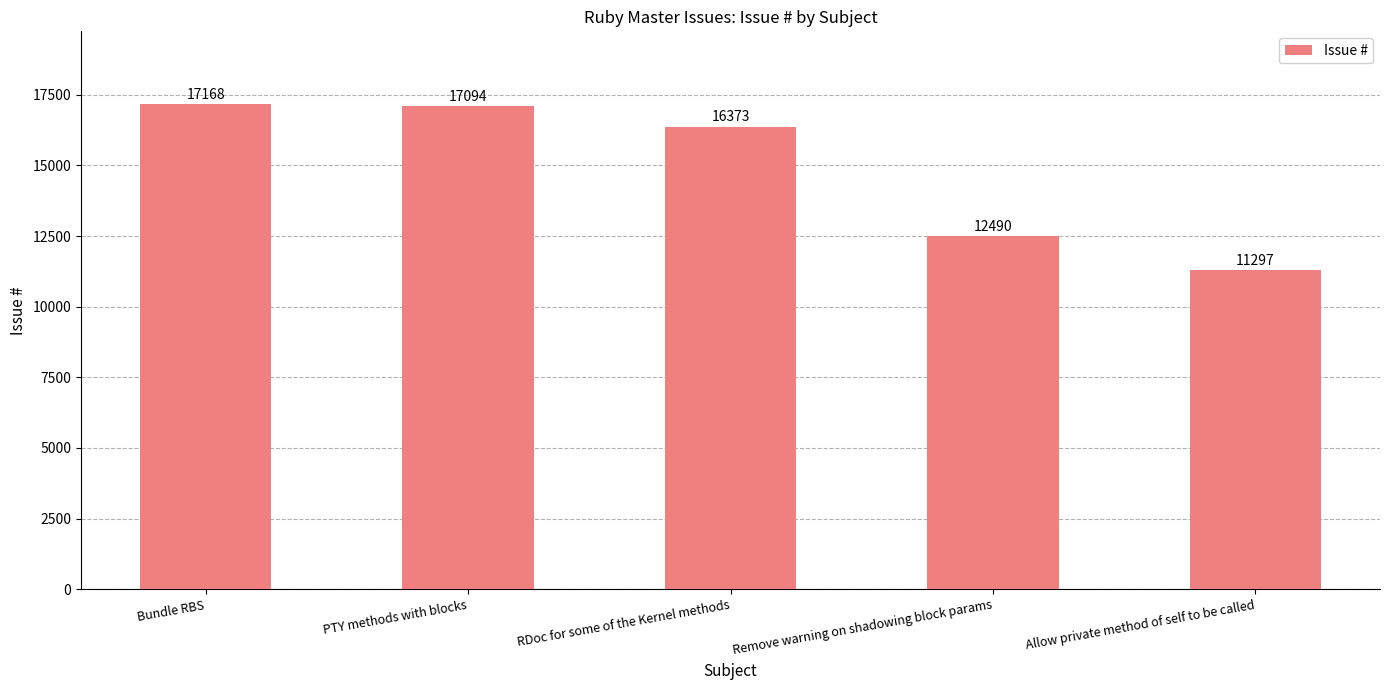

Rank the categories by value from lowest to highest.

Allow private method of self to be called, Remove warning on shadowing block params, RDoc for some of the Kernel methods, PTY methods with blocks, Bundle RBS